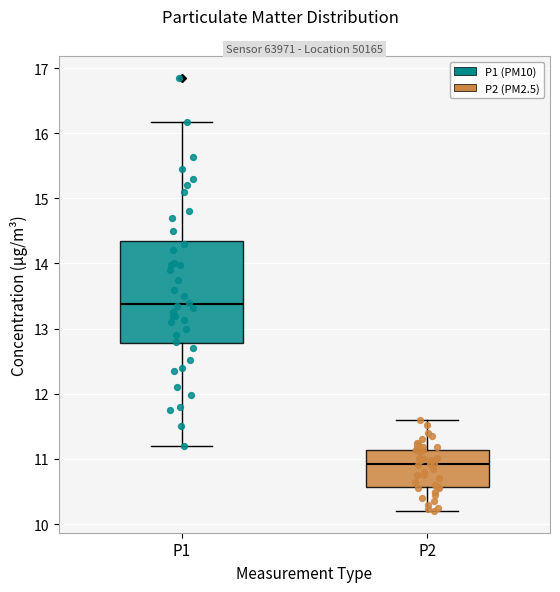

Reading left to right, read every box against the y-axis: the position of its median line, the range the box covers, and the ends of its whiskers. The values are not printed on the chart, so give them approximately, as read against the axis.

P1: median 13.4, box 12.8 to 14.4, whiskers 11.2 to 16.2
P2: median 10.9, box 10.6 to 11.1, whiskers 10.2 to 11.6